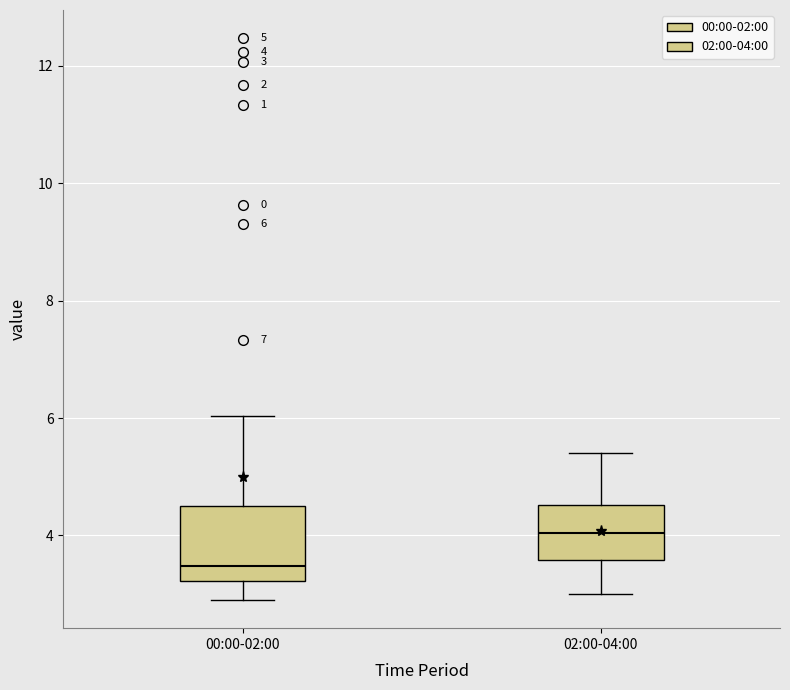

Which box has the lowest median line?

00:00-02:00